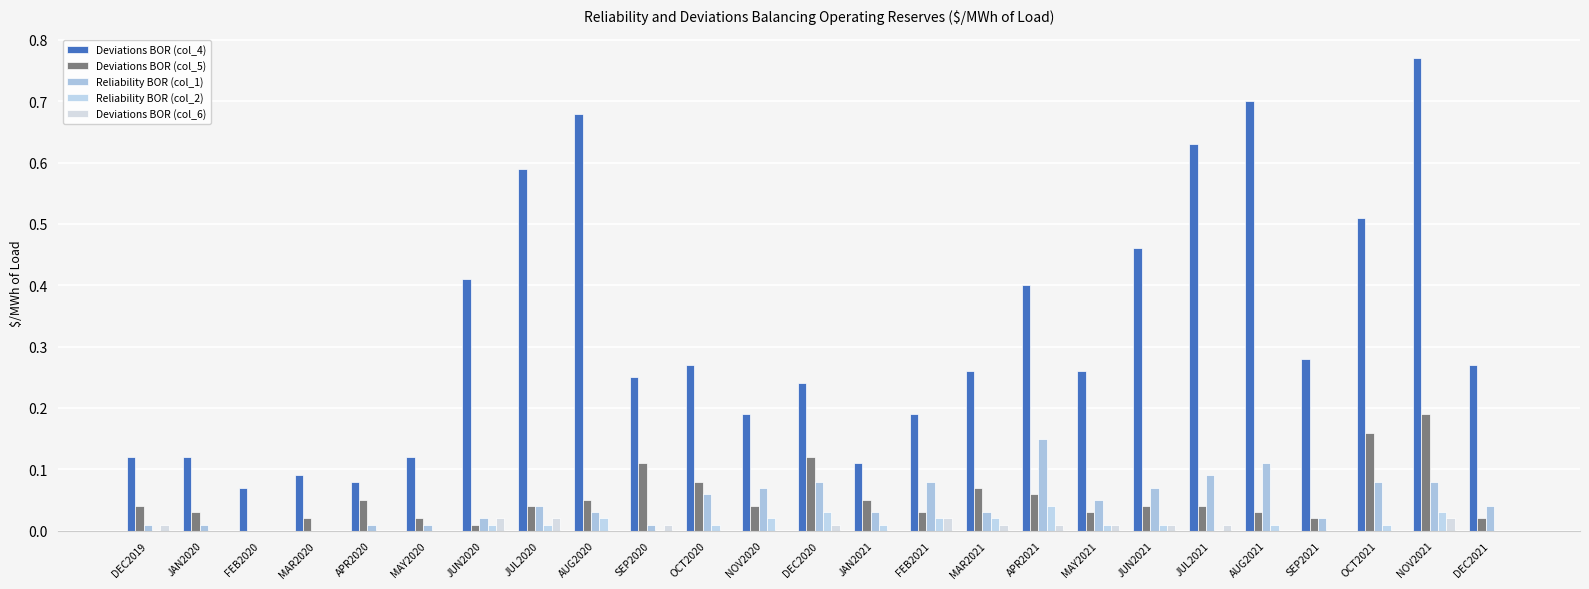

How many groups of bars are there?

25